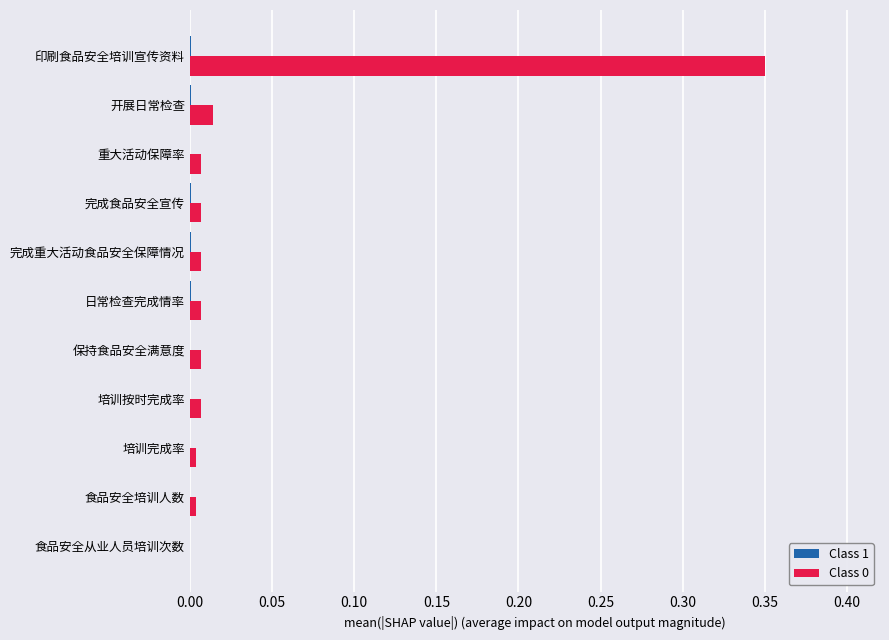

Which category has the highest value across all series?

印刷食品安全培训宣传资料